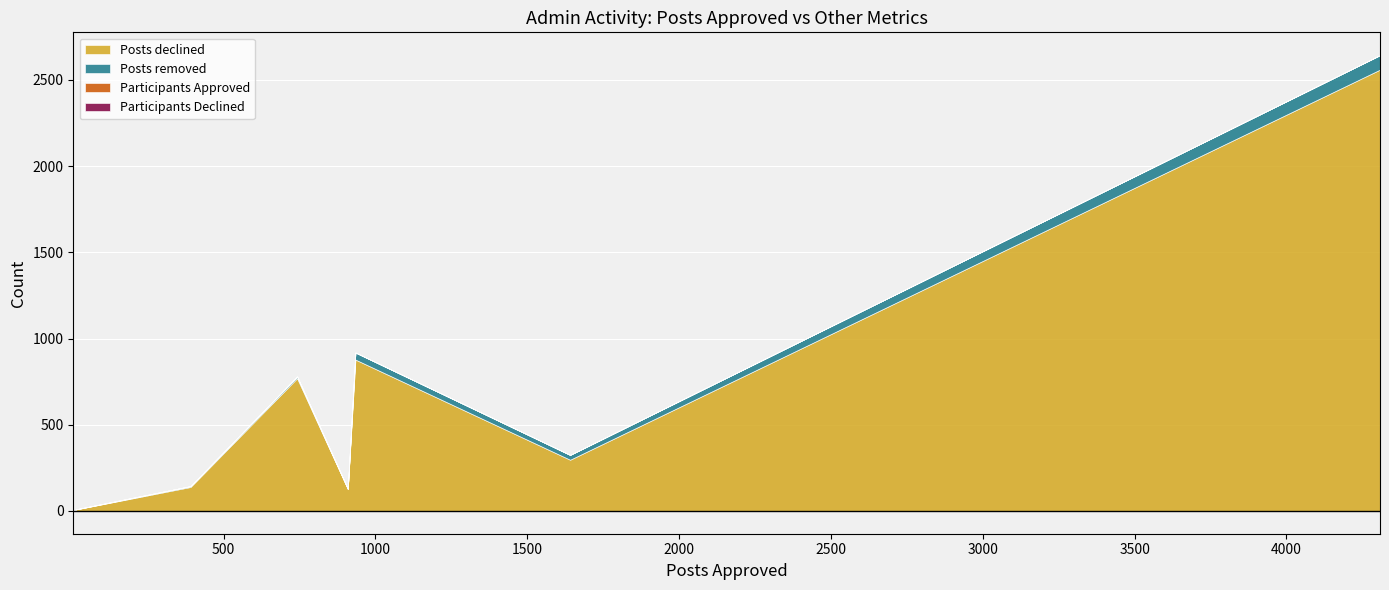

True or false: Posts removed has a value of 1 at Dhrubajyoti Mitra.

False